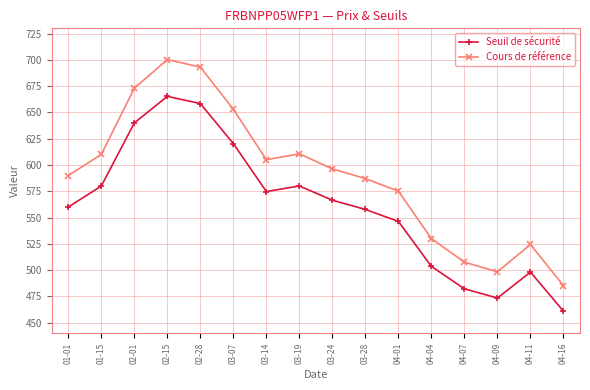

Which category has the highest value in the Cours de référence series?

02-15